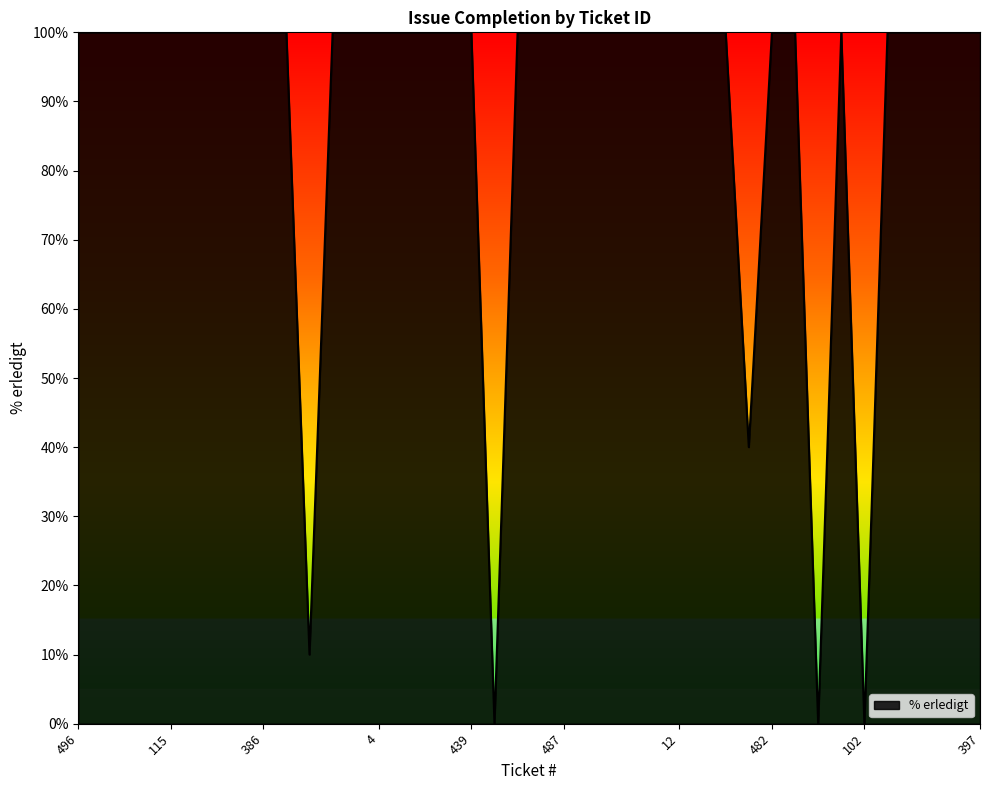

What is the maximum value shown in the chart?

100